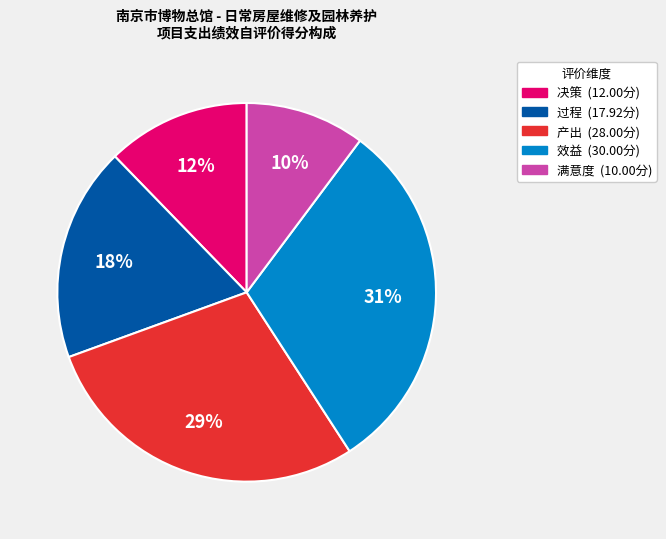

Is there any slice that represents more than half of the pie?

No